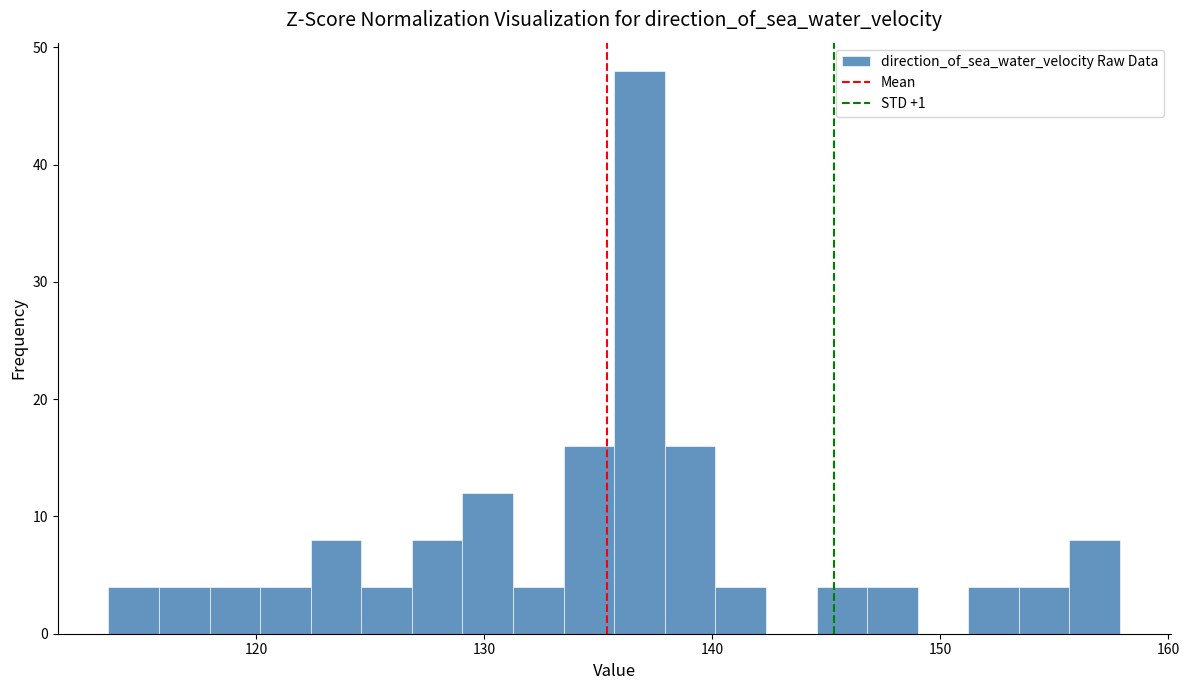

Read against the x-axis, roughly where is the centre of the tallest bar?

137